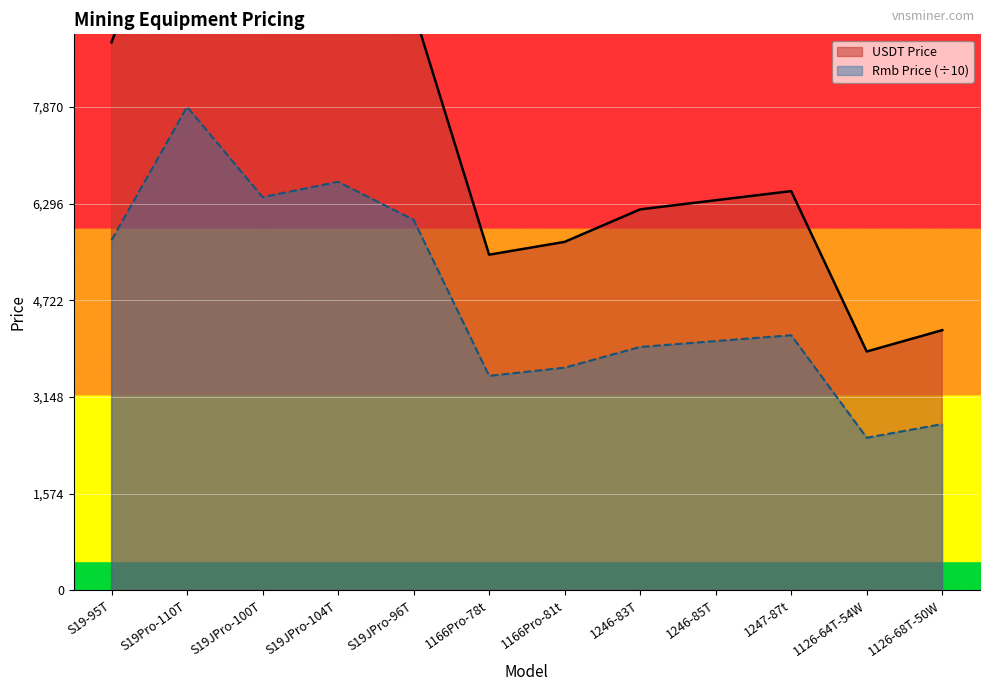

True or false: USDT Price and Rmb Price intersect in this chart.

False